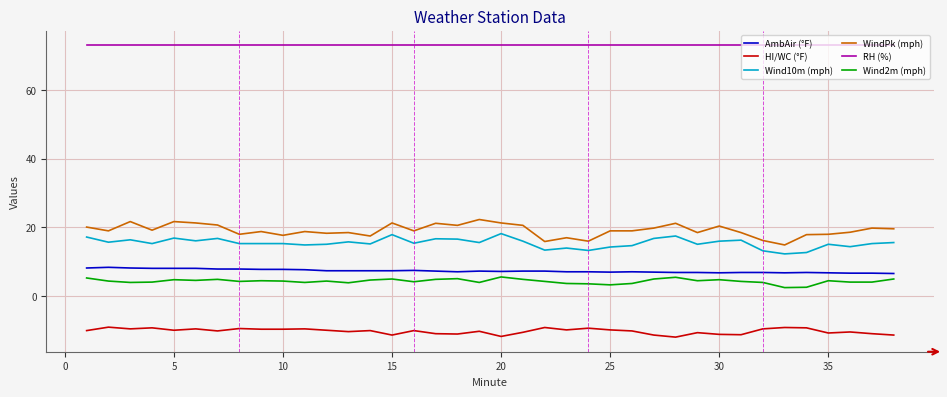

What is the difference between the maximum and minimum values in the AmbAir (°F) series?

1.8